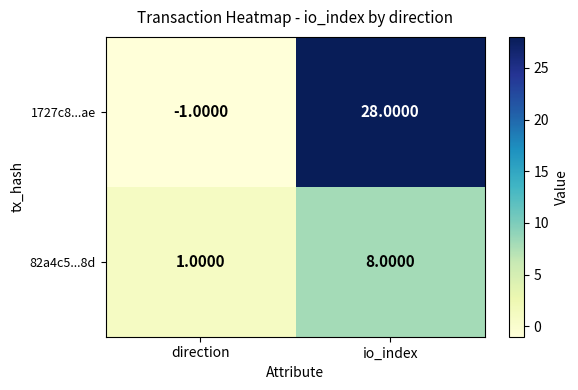

List the series in order of their overall mean, highest first.

1727c8...ae, 82a4c5...8d